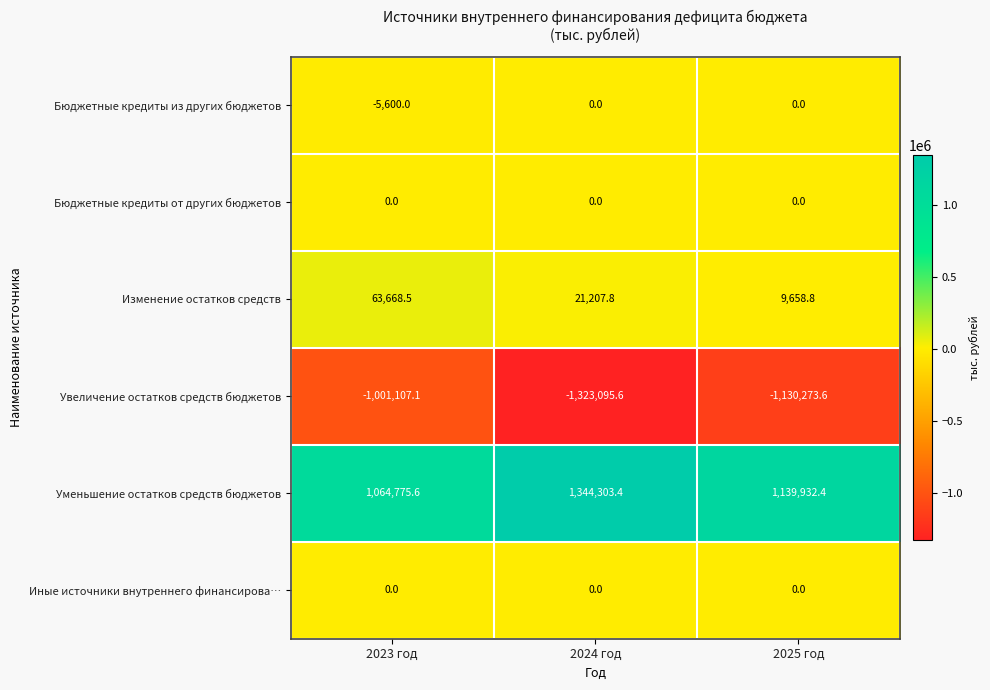

Where does the Увеличение остатков средств бюджетов series first go above -1130273?

2023 год